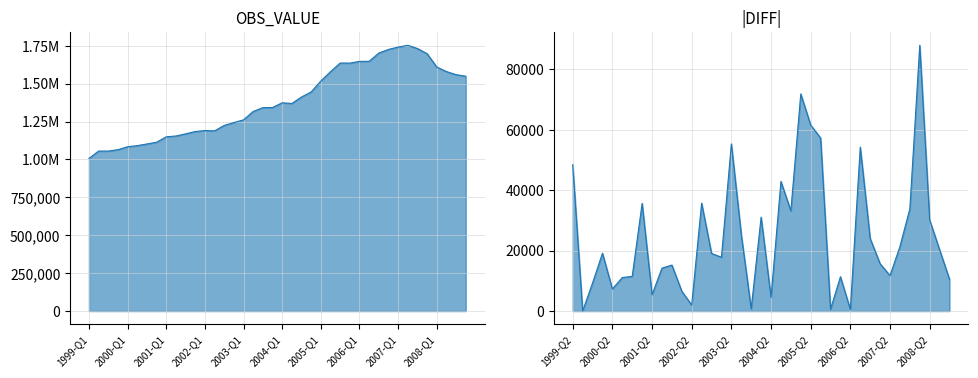

How many series are shown in this chart?

1